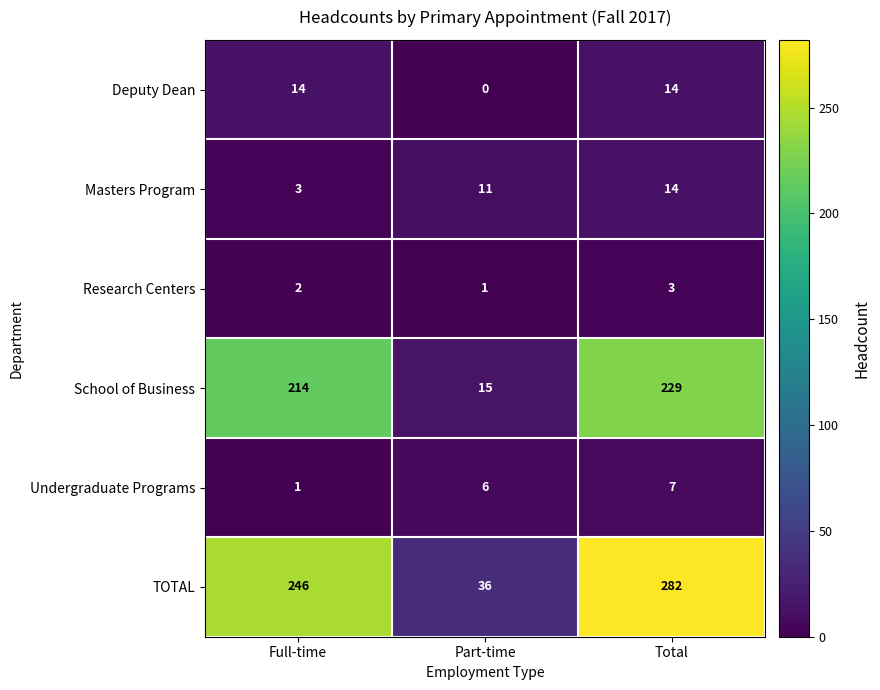

Which series changed the most between Full-time and Part-time?

TOTAL